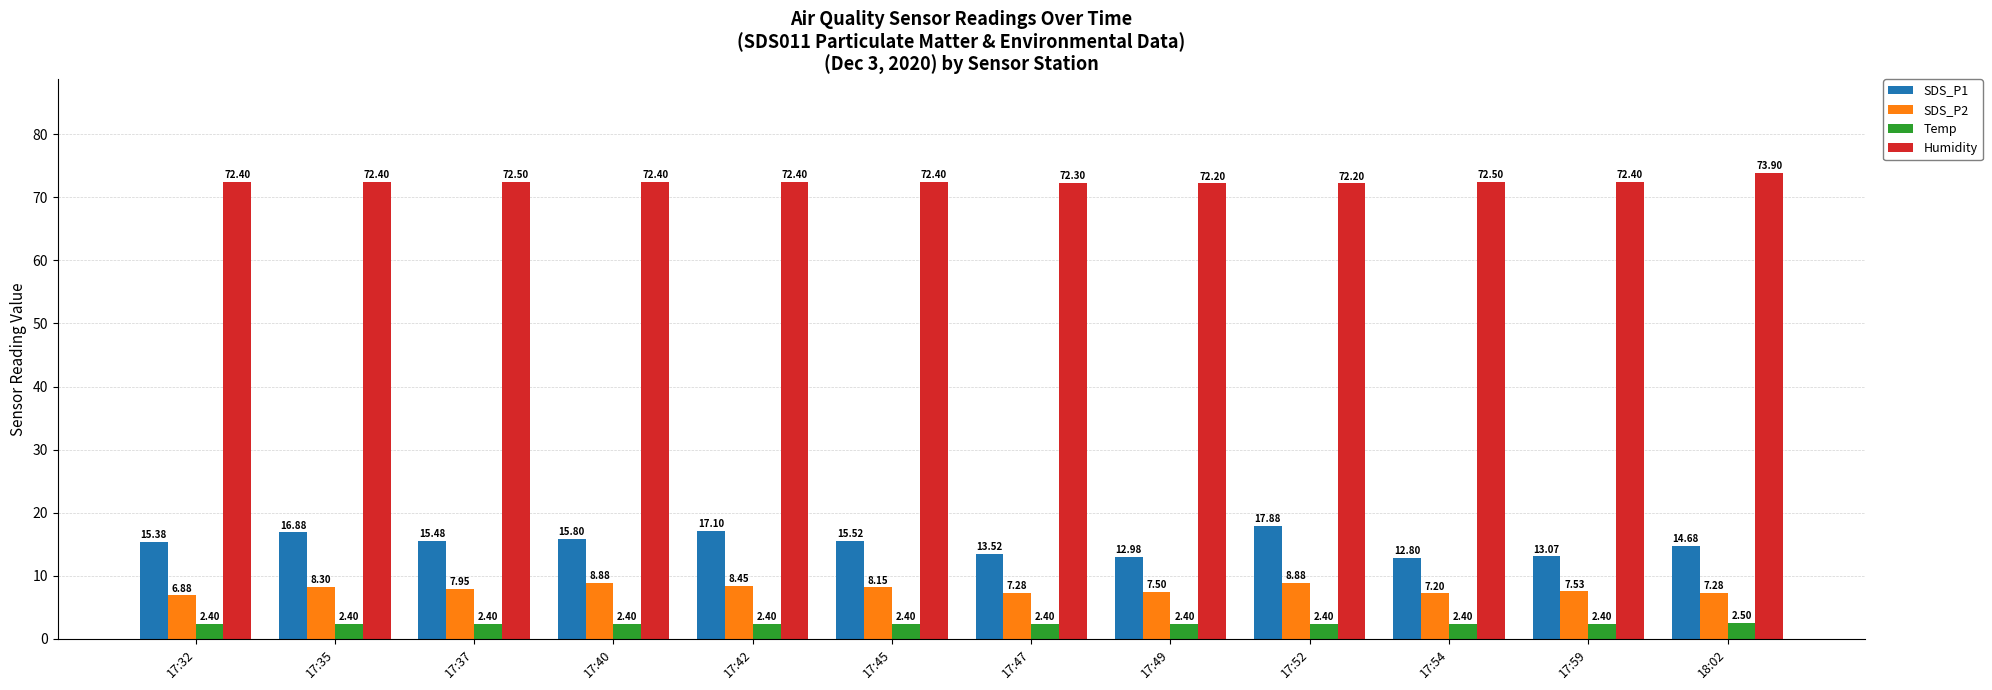

How many data points does each series have?

12